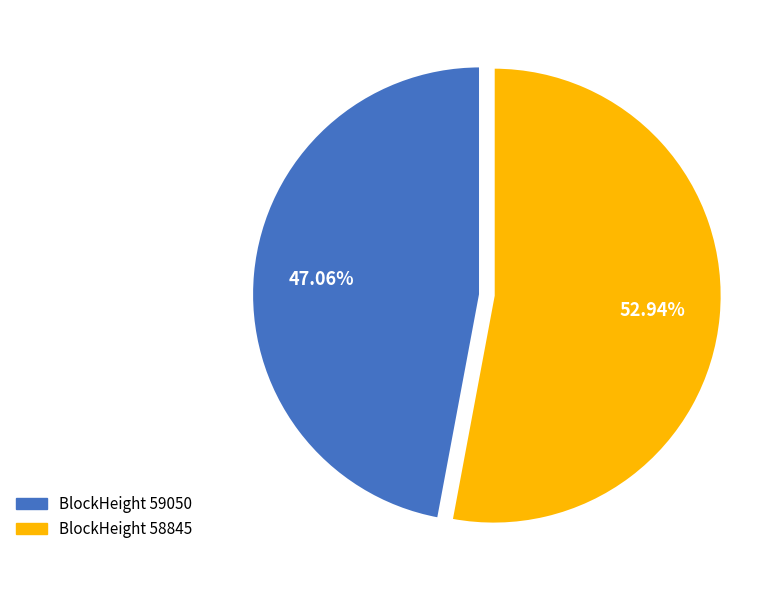

Does any single category account for the majority?

Yes